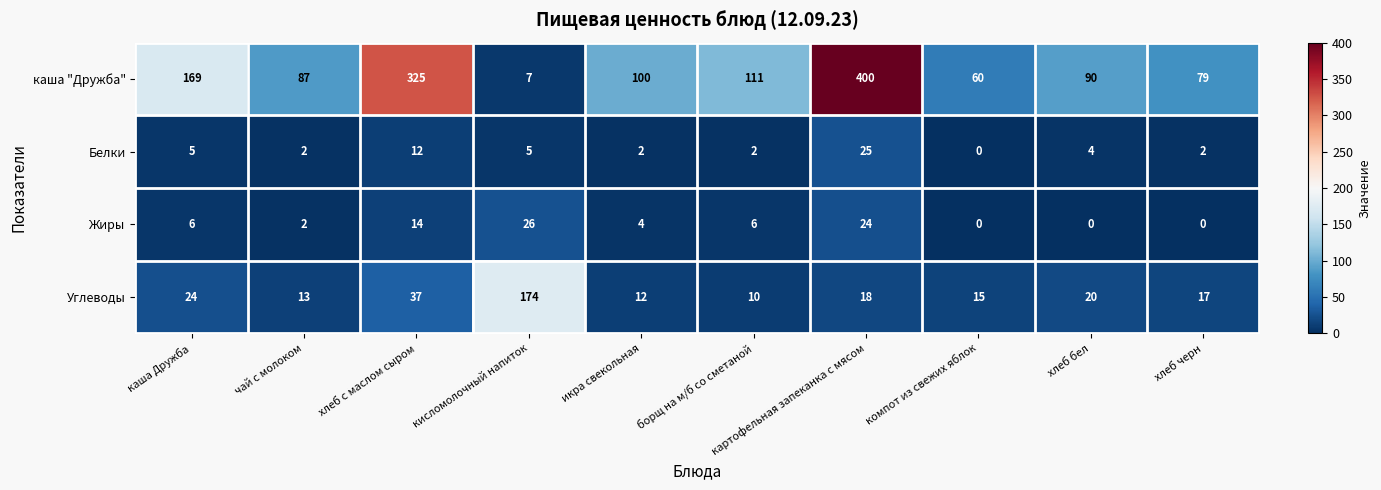

Which series has the widest spread of values?

каша "Дружба"